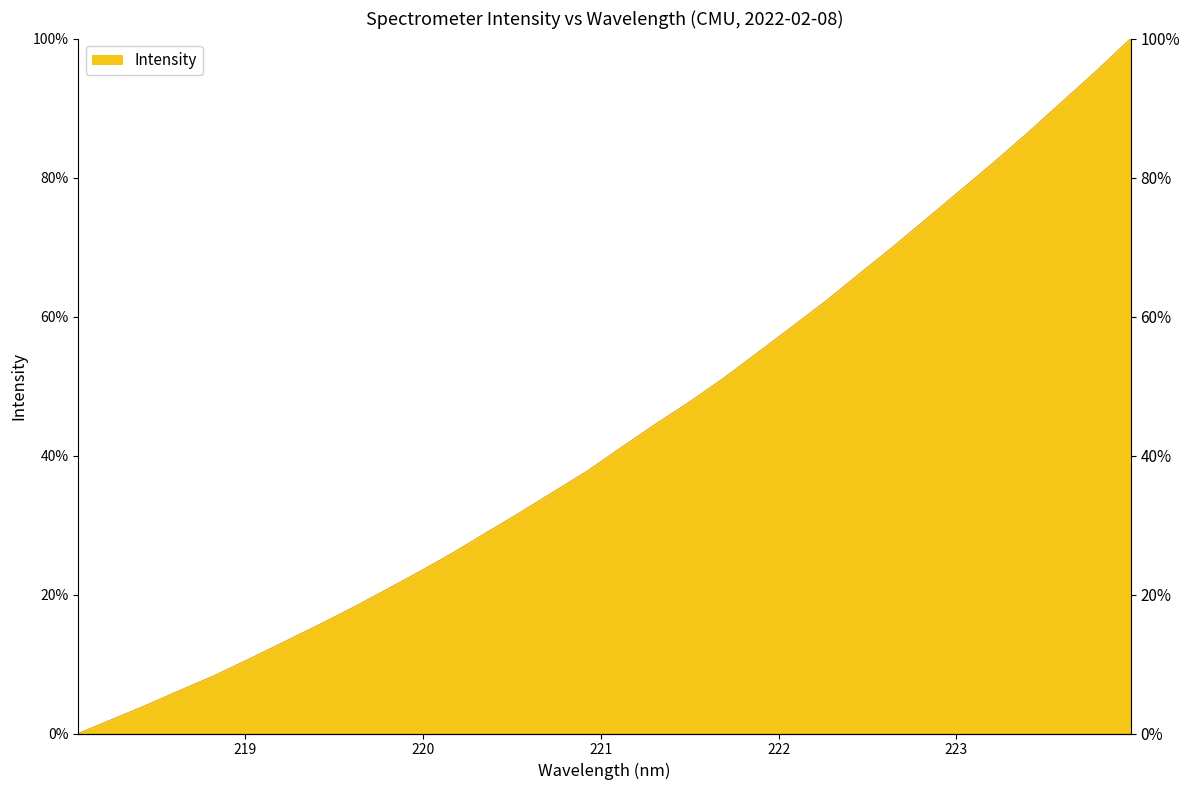

What is the approximate value at 219.2067?

13.0